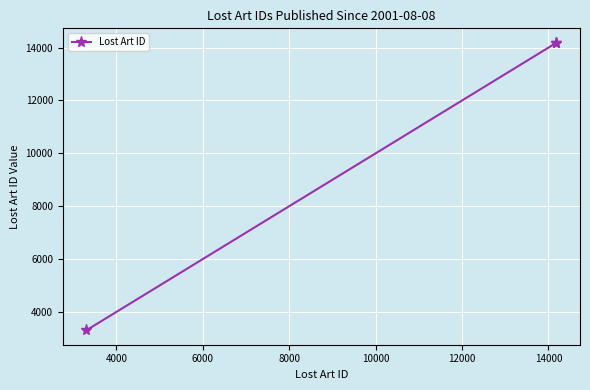

Is this an area chart (filled region under the line)?

No